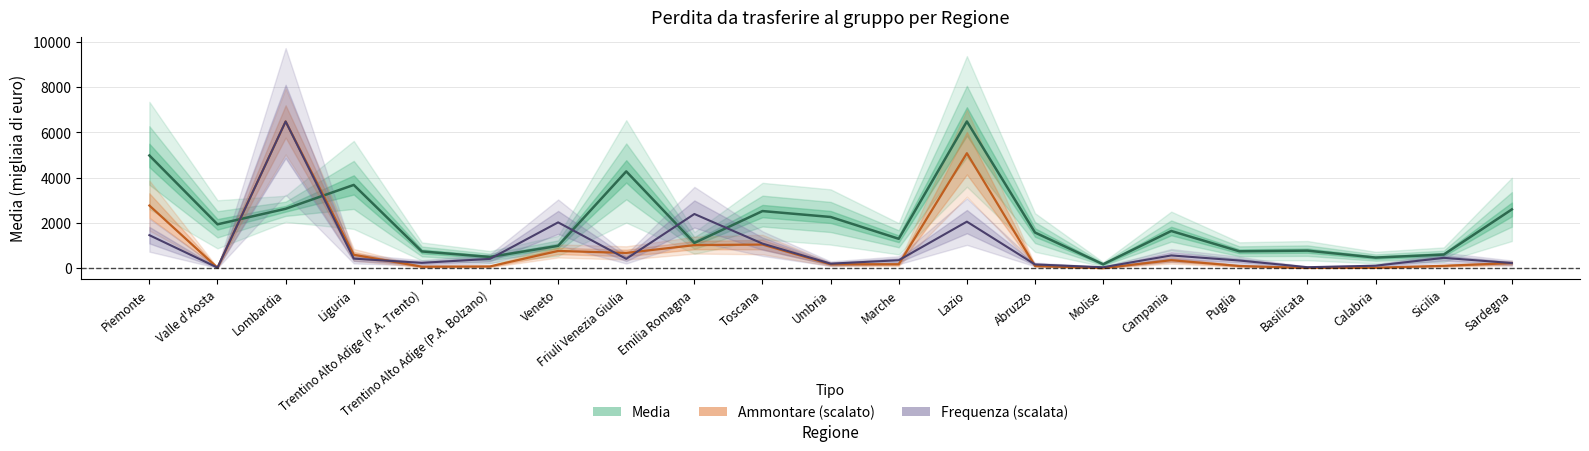

Which series changed the most between Friuli Venezia Giulia and Basilicata?

Media